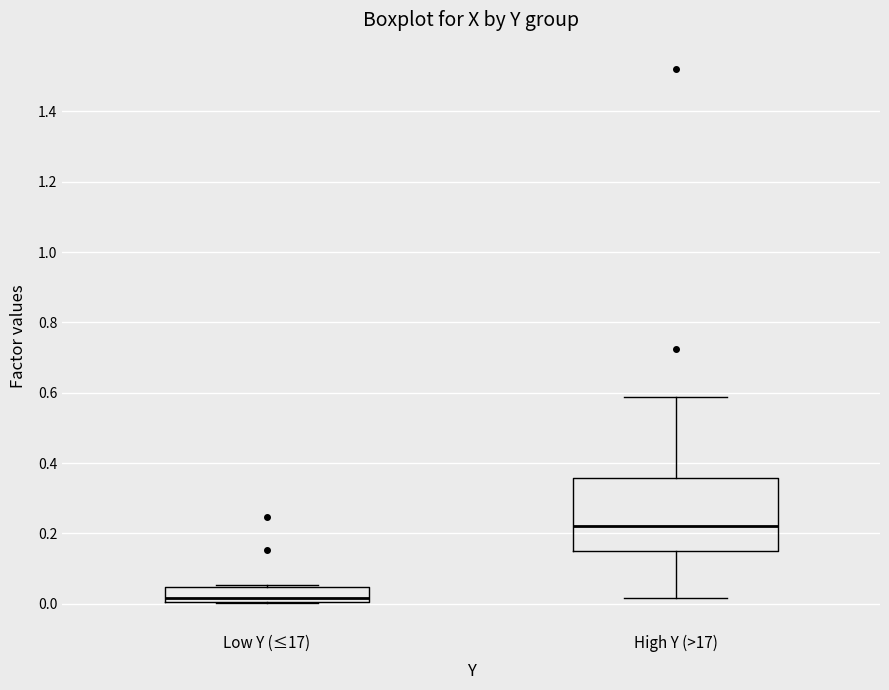

Which box's median line is the lowest?

Low Y (≤17)